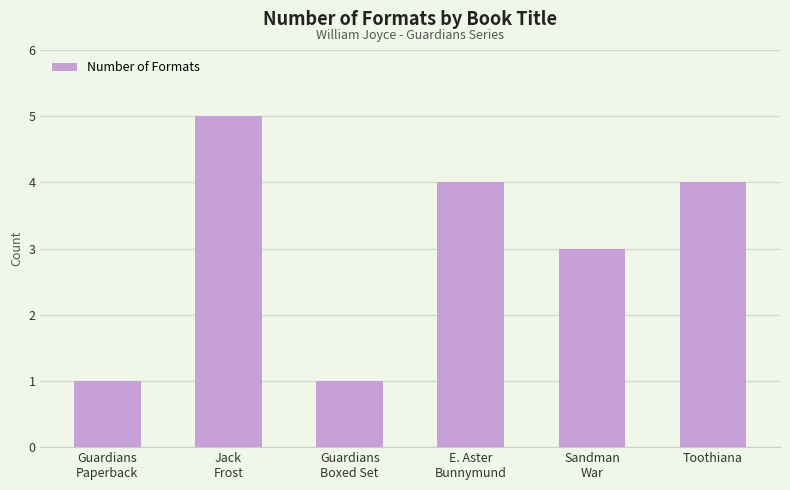

What is the greatest value displayed?

5